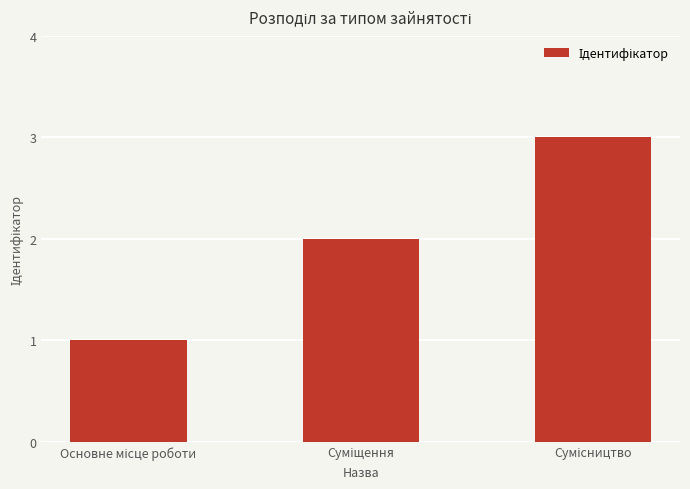

What is the sum of all values?

6